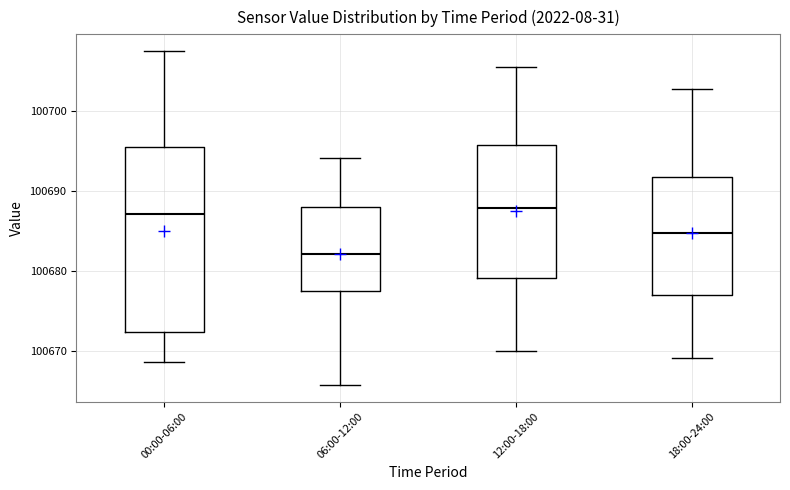

Where does the upper whisker of the box for 18:00-24:00 end on the y-axis? The values are not printed on the chart, so give them approximately, as read against the axis.

100703